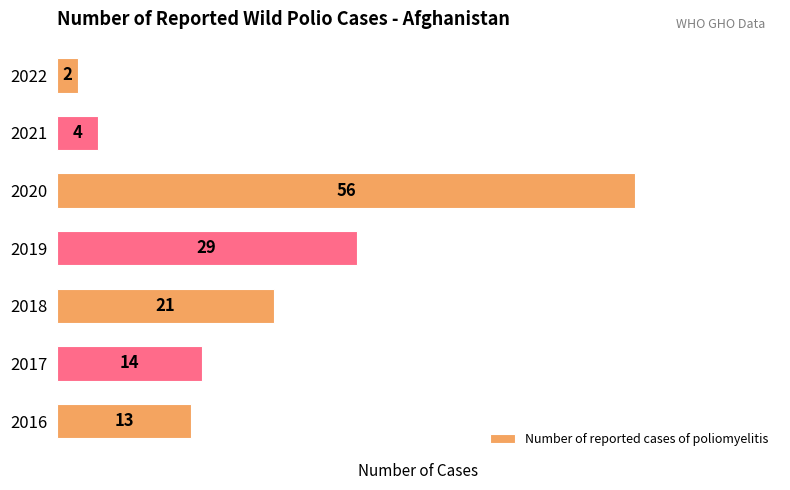

Which category has the lowest value across all series?

2022